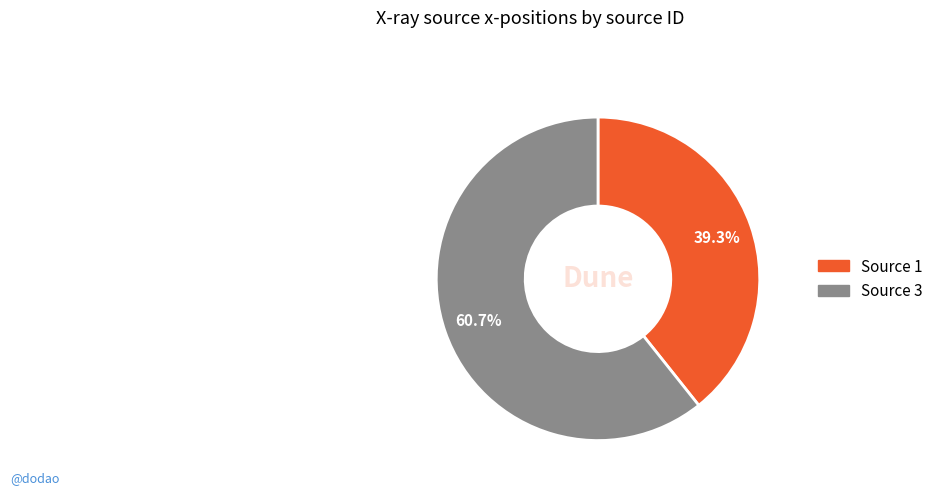

Is there any slice that represents more than half of the pie?

Yes